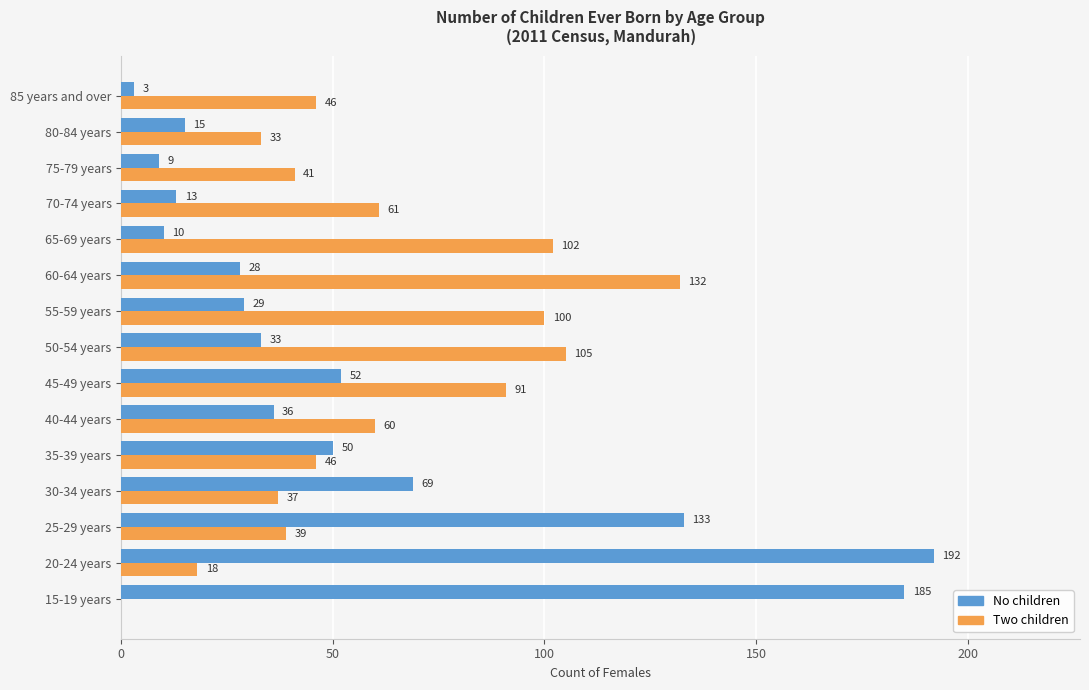

True or false: Two children has a value of 41 at 75-79 years.

True